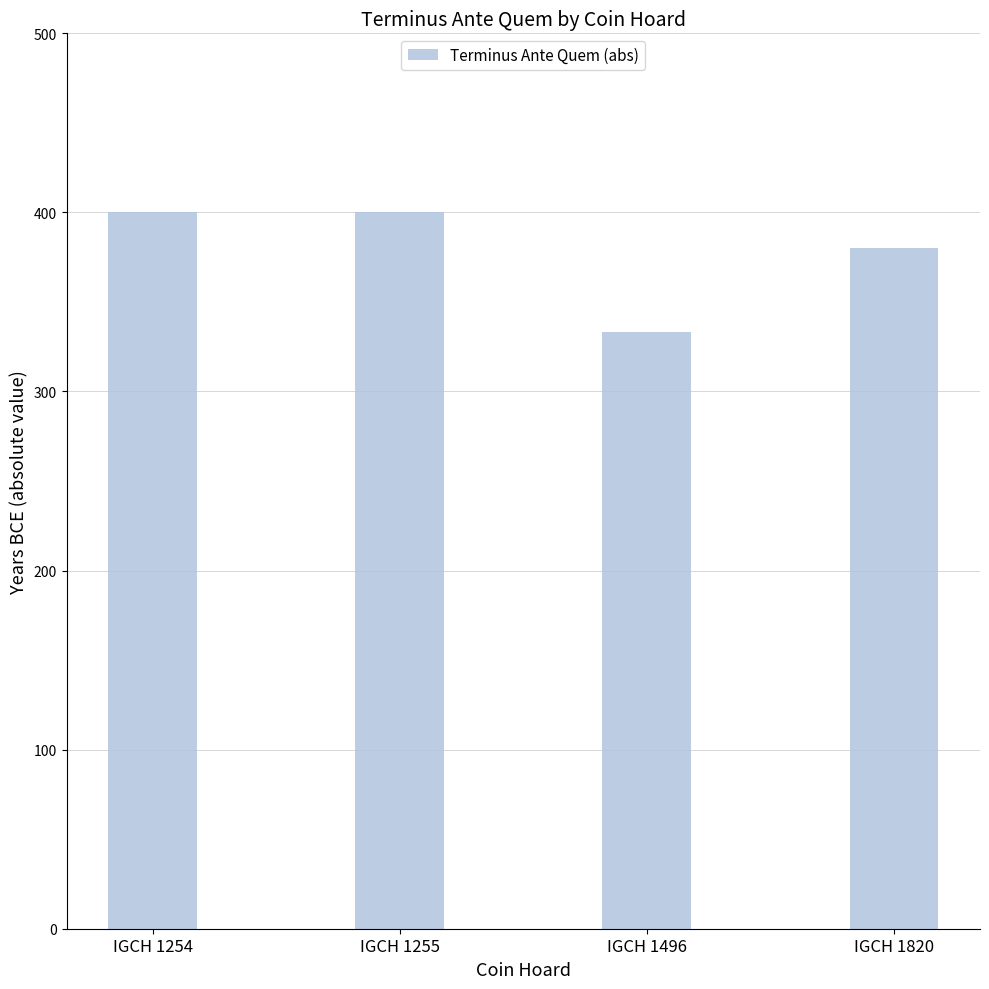

What is the change in value from IGCH 1254 to IGCH 1820?

-20